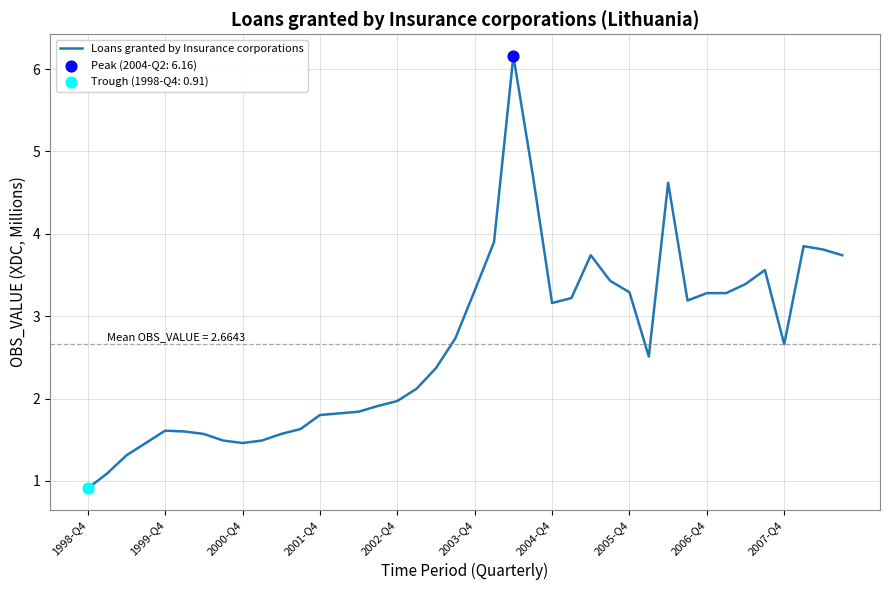

What is the greatest value displayed?

6.2